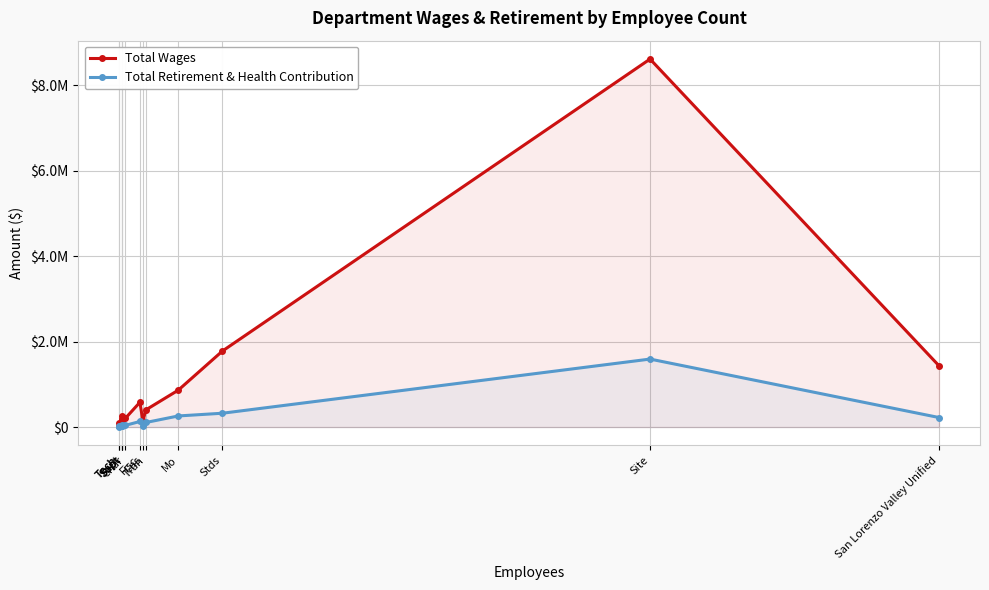

The Total Retirement & Health Contribution series shows 6585 at Tech. True or false?

True